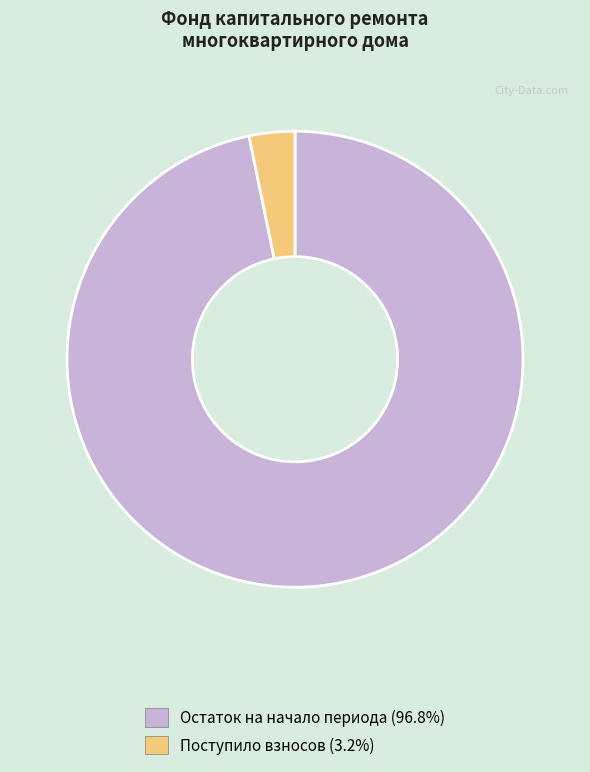

Is there any slice that represents more than half of the pie?

Yes